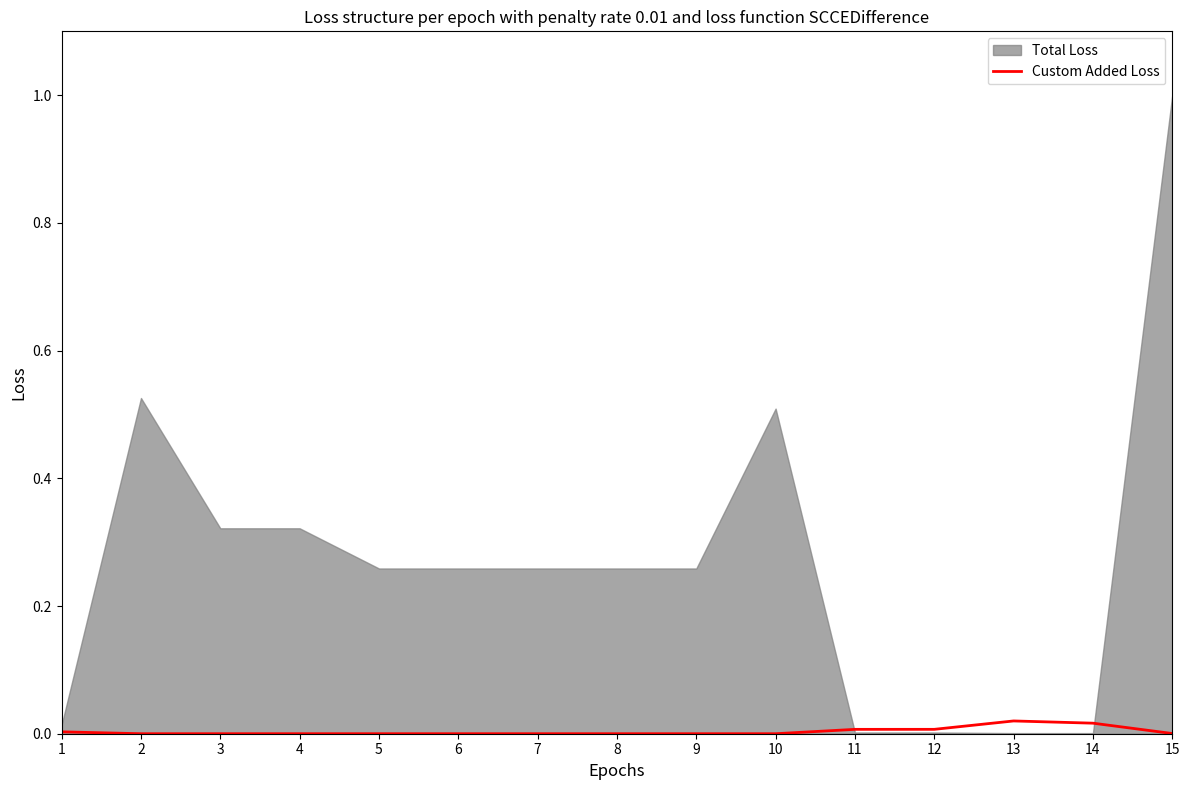

True or false: there are more than 0 points higher than both neighbors.

True